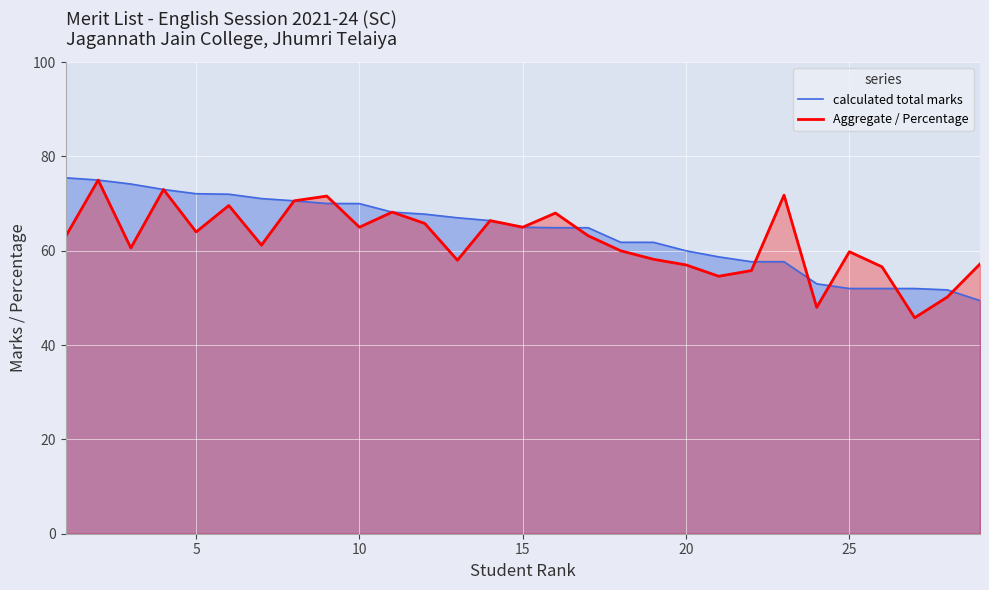

What is the maximum value for calculated total marks?

75.5